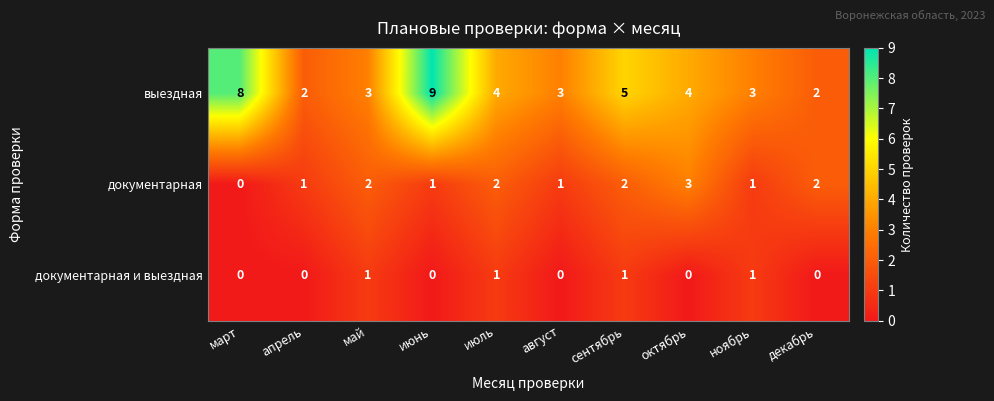

At how many categories does at least one series exceed 0?

10